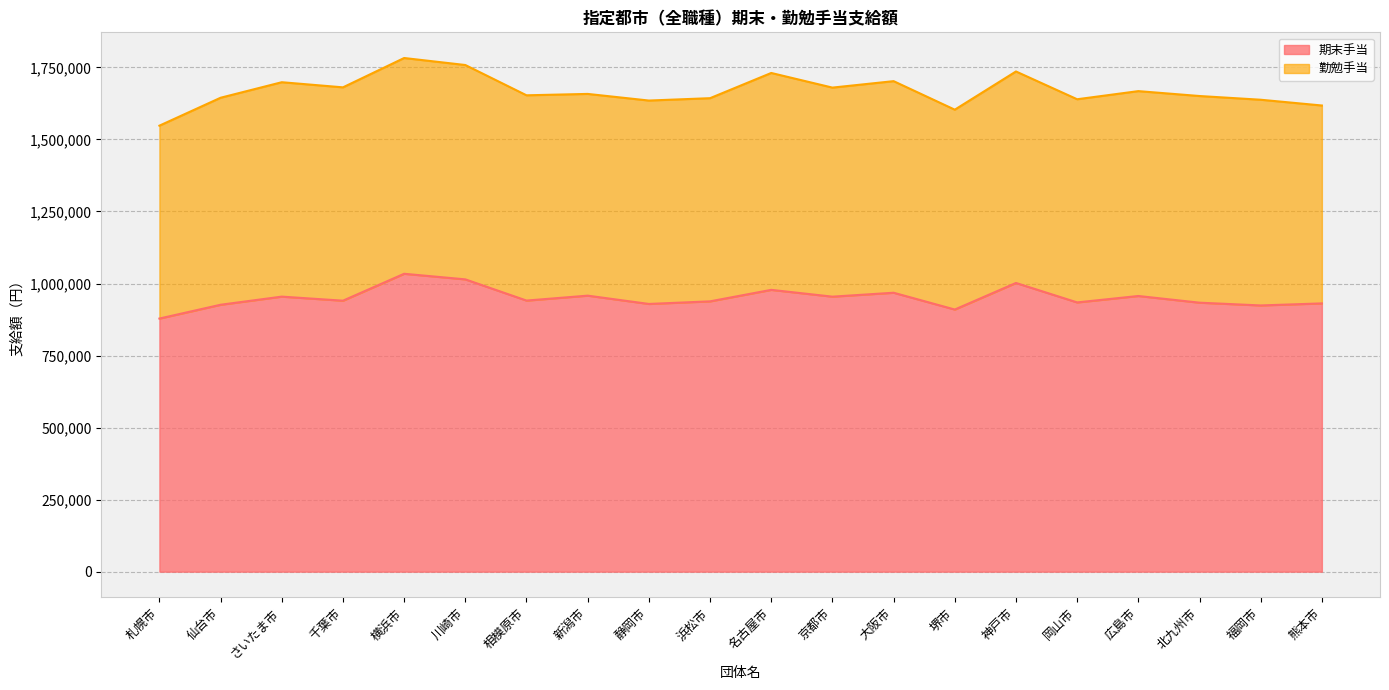

Does the chart have visible grid lines?

Yes